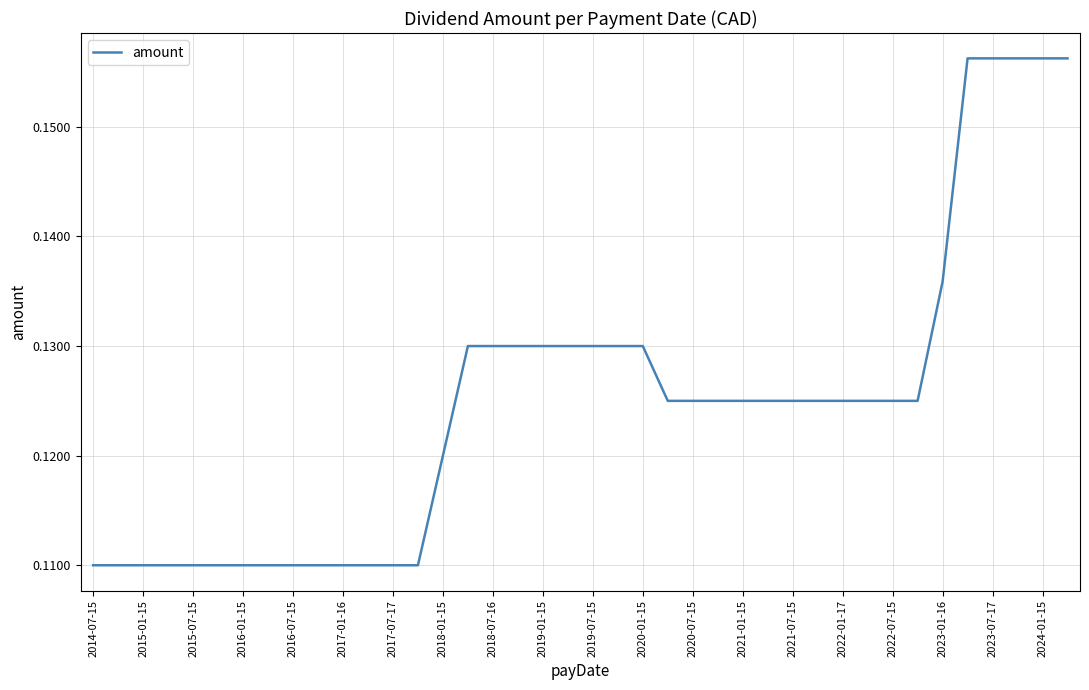

True or false: the data has more than 1 interior local peaks.

False